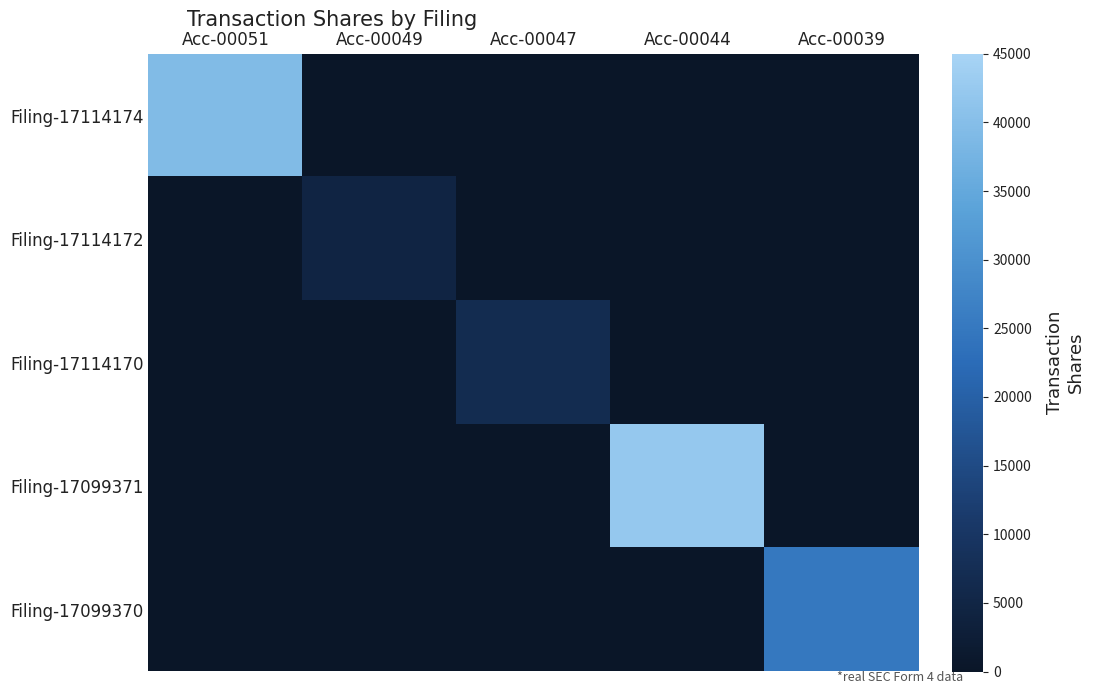

Which series has the largest total across all categories?

Filing-17099371